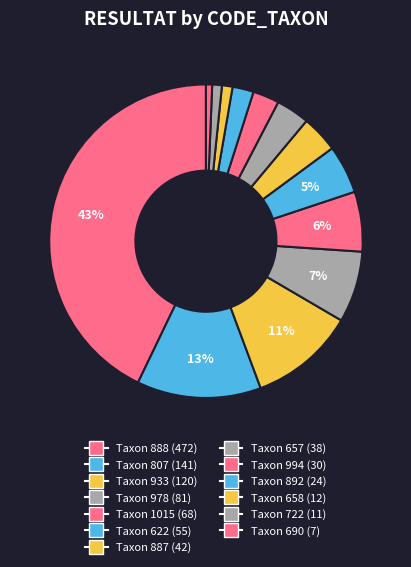

Count the number of slices in the pie.

13